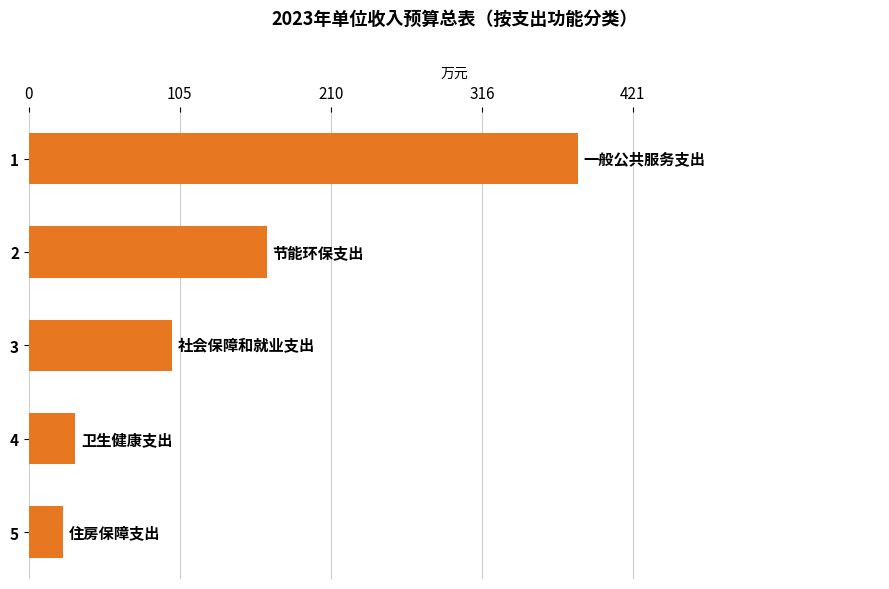

Reading top to bottom, list all the values displayed in this chart.

382.6	165.9	99.9	32.4	23.8